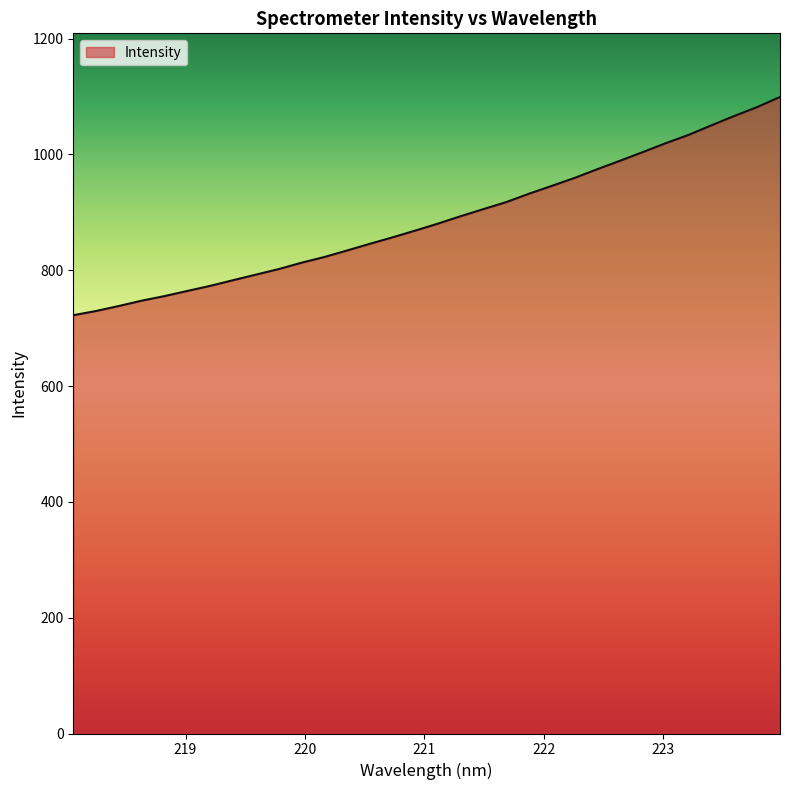

What is the average value?

887.8